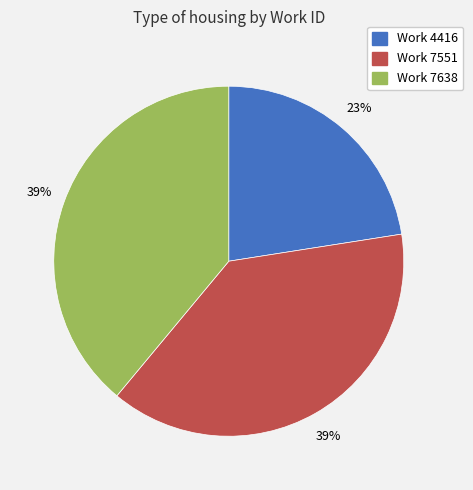

What is the ratio of the value at Work 7551 to the value at Work 7638?

1.0